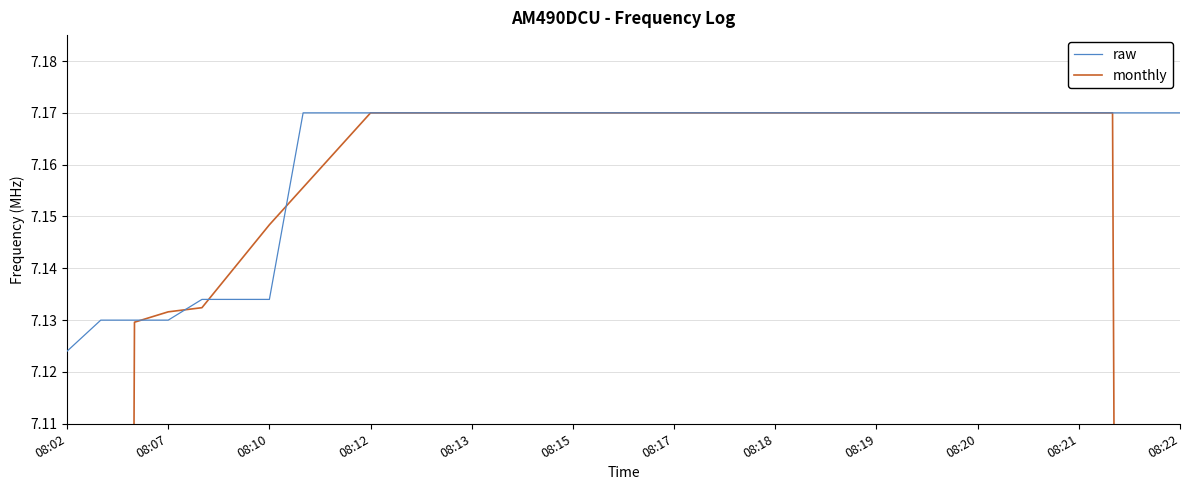

Which series has the largest total across all categories?

raw